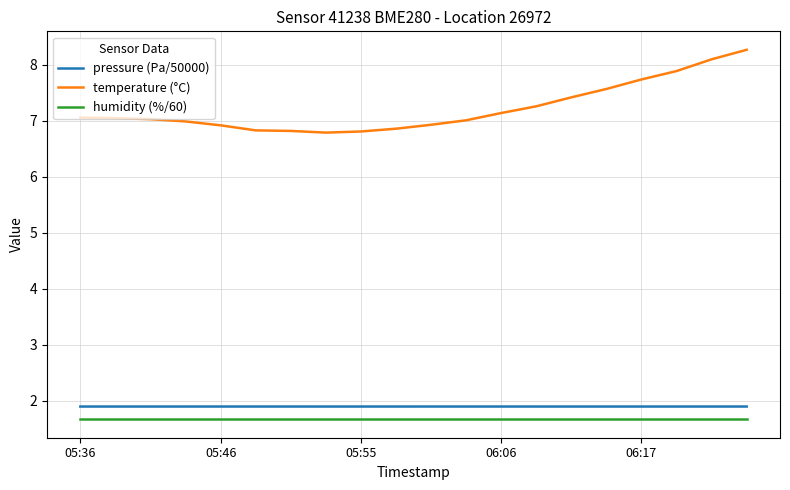

At how many categories does at least one series exceed 1?

20